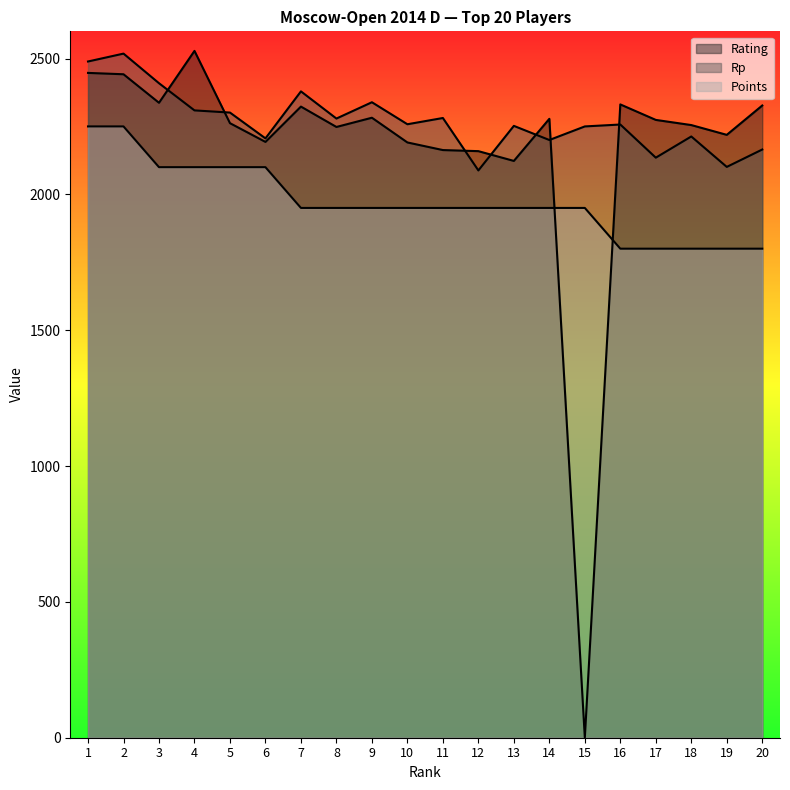

List the labels in order of Points value, smallest first.

16, 17, 18, 19, 20, 7, 8, 9, 10, 11, 12, 13, 14, 15, 3, 4, 5, 6, 1, 2